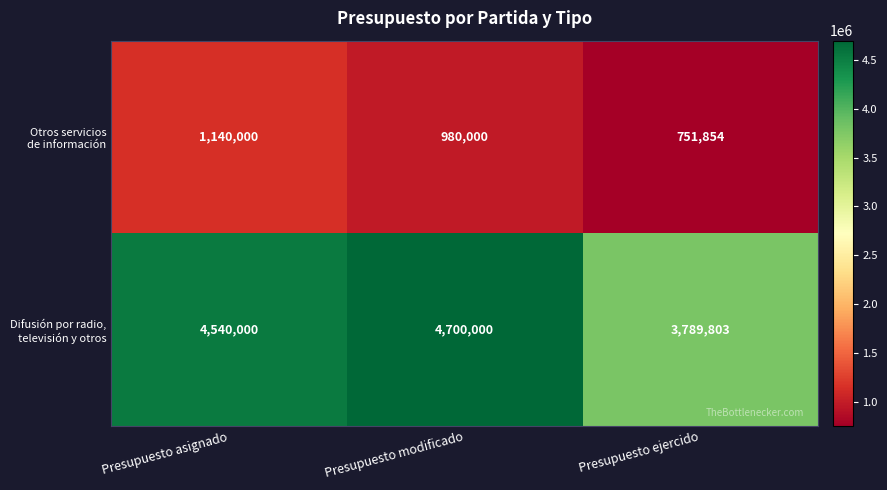

At how many categories does at least one series exceed 1413526?

3